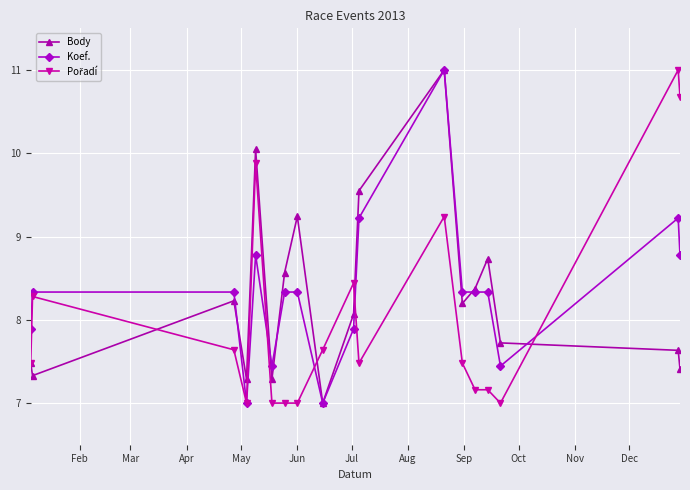

What is the average value of the Koef. series?

8.3